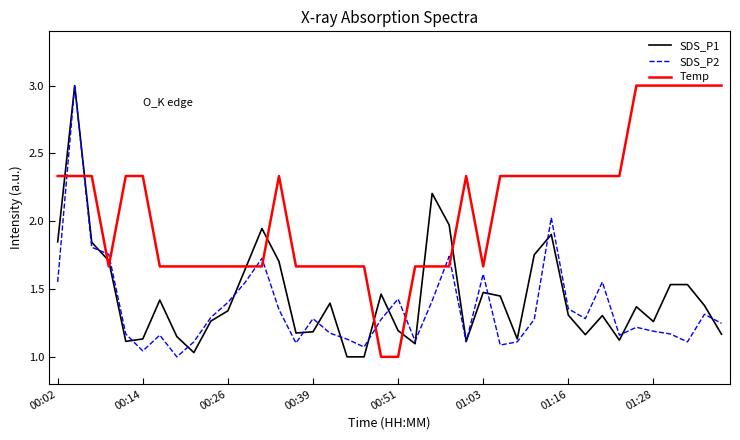

After their last crossing, which series has the higher values: SDS_P2 or Temp?

Temp